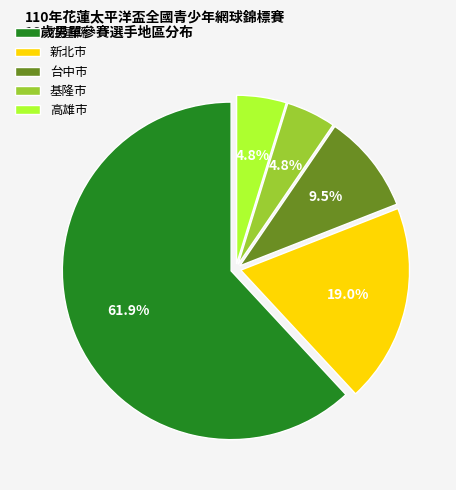

Does 花蓮縣 account for over 50% of the chart?

Yes